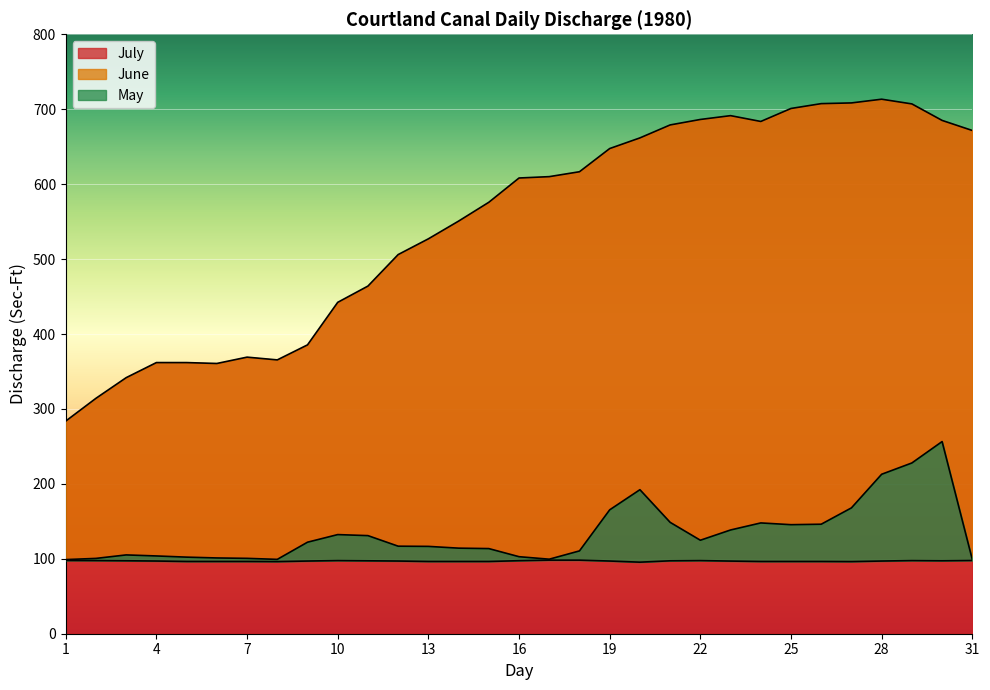

What is the value of the MAY point at the 1st from the left?

97.7